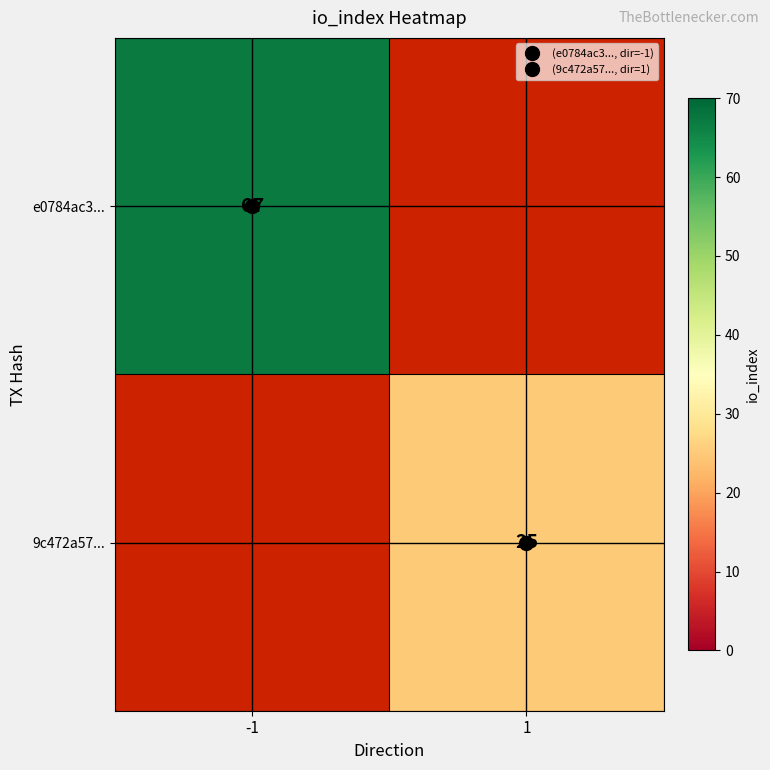

Which series has the largest range (max minus min)?

e0784ac3...